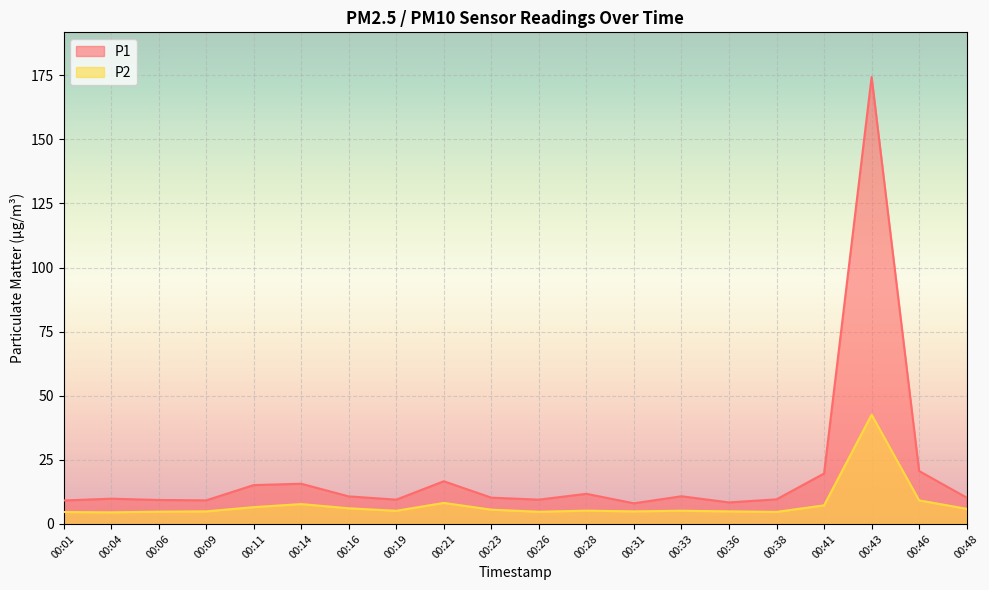

What is the total value across all series at 00:14?

23.4